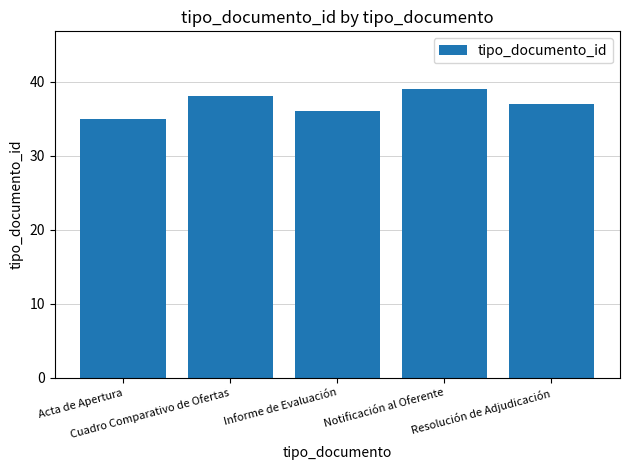

Count the values in the range 36 to 38.

3